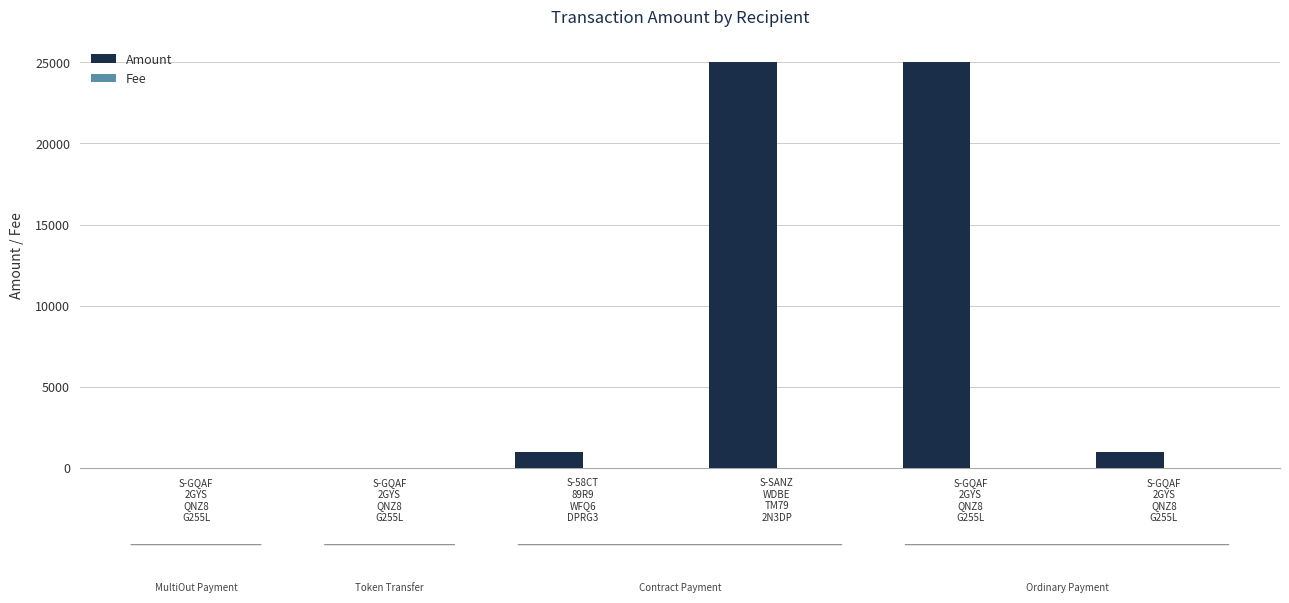

What is the maximum value shown in the chart?

25000.0